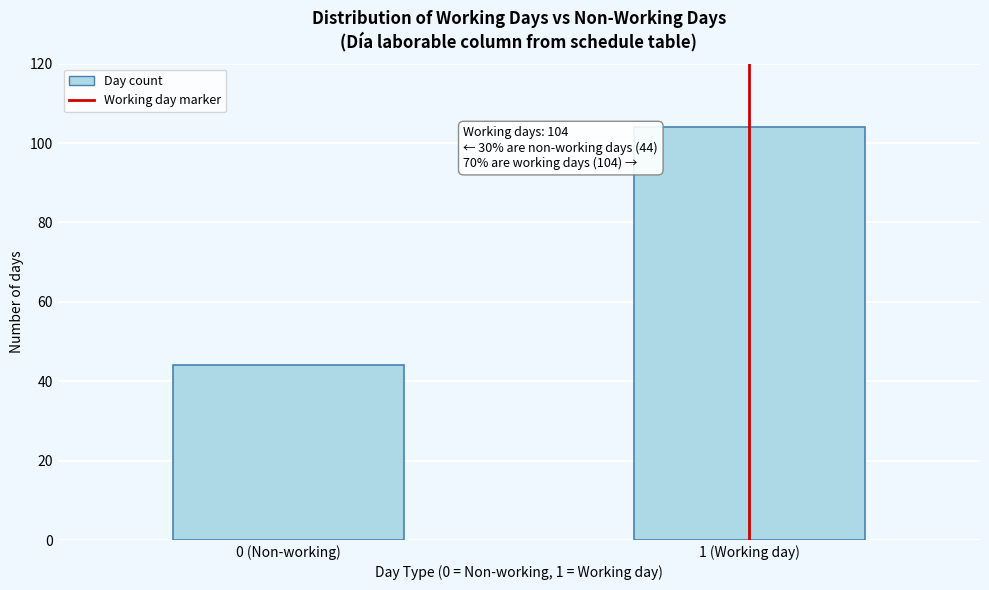

Reading right to left, list all the values displayed in this chart.

1 (Working day)=104	0 (Non-working)=44